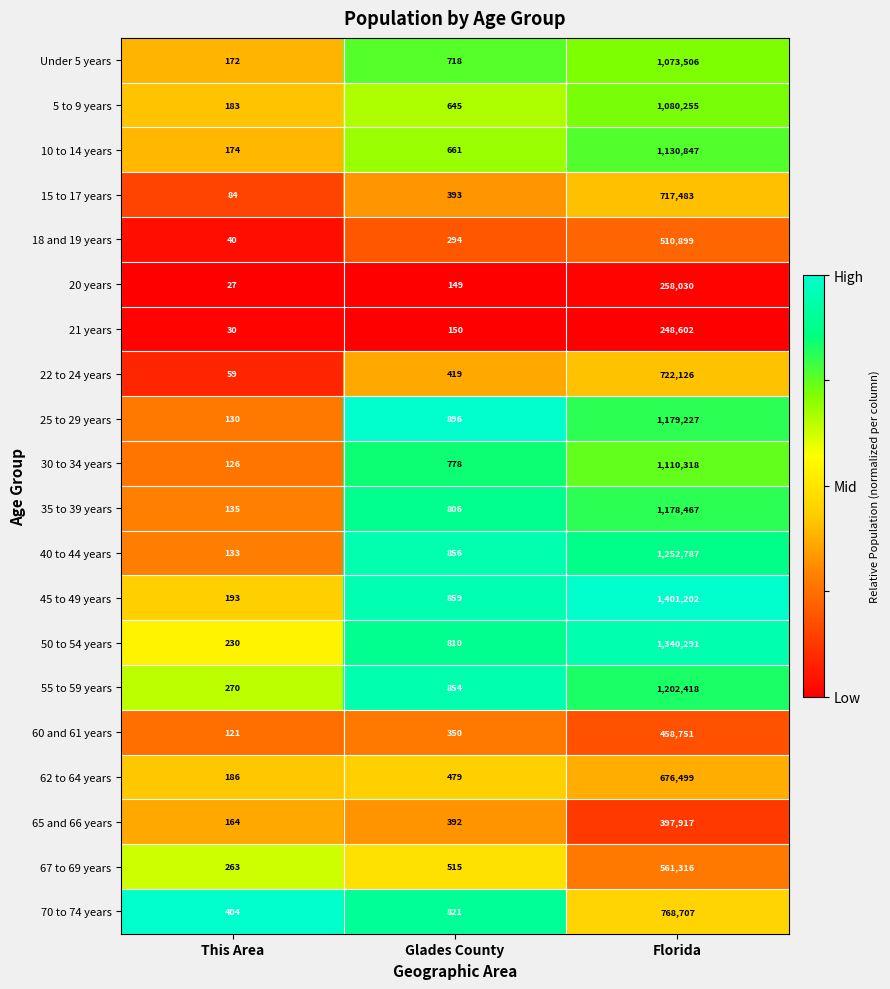

Rank the series by their maximum value, from lowest to highest.

21 years, 20 years, 65 and 66 years, 60 and 61 years, 18 and 19 years, 67 to 69 years, 62 to 64 years, 15 to 17 years, 22 to 24 years, 70 to 74 years, Under 5 years, 5 to 9 years, 30 to 34 years, 10 to 14 years, 35 to 39 years, 25 to 29 years, 55 to 59 years, 40 to 44 years, 50 to 54 years, 45 to 49 years